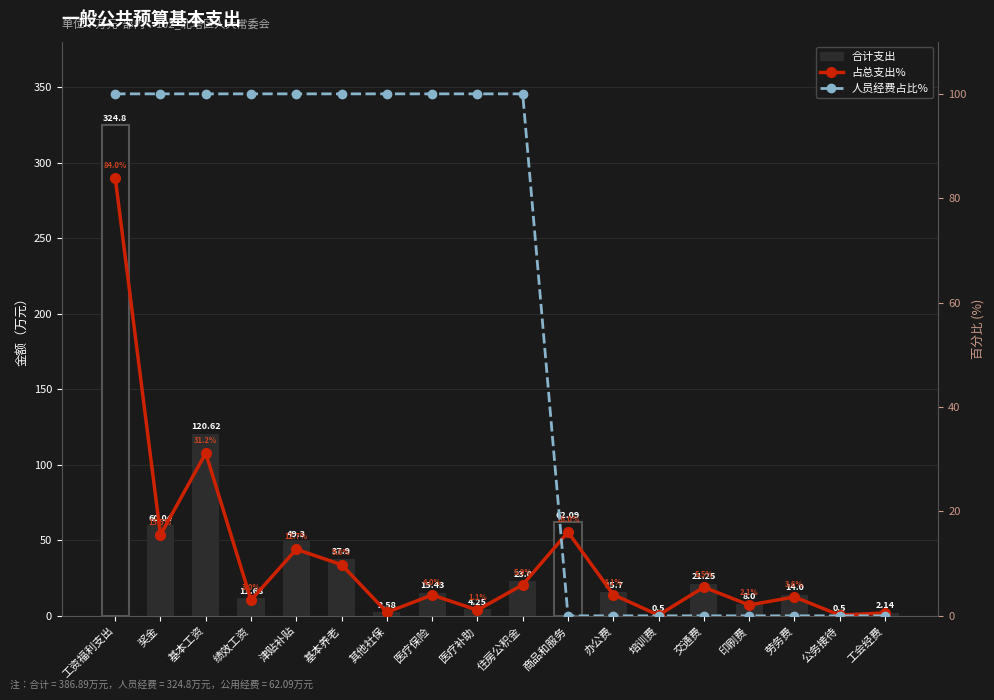

What is the label of the 4th bar from the left?

绩效工资